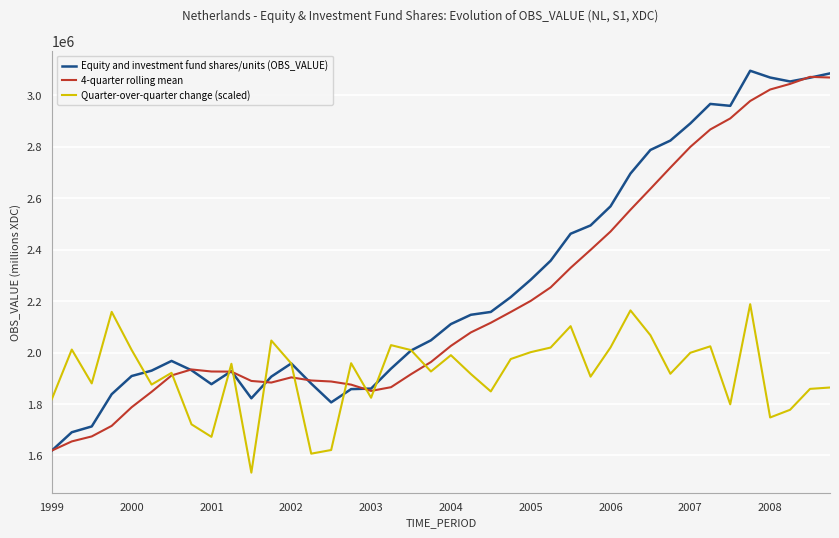

What is the difference between the maximum and minimum values in the Equity and investment fund shares/units (OBS_VALUE) series?

1476746.0